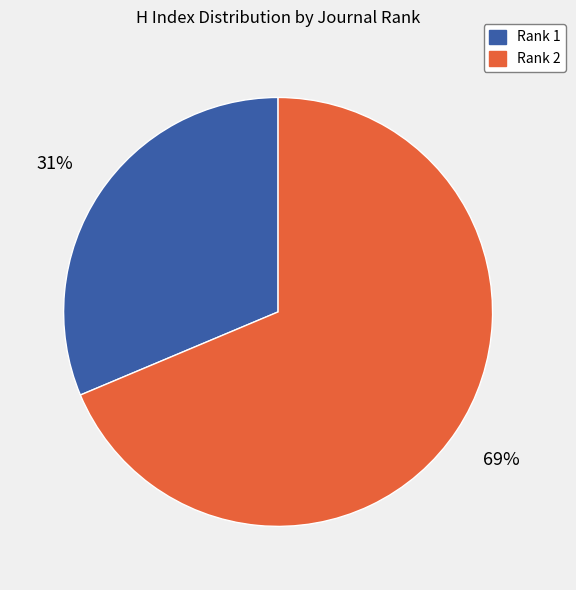

Is there a majority slice in this chart?

Yes